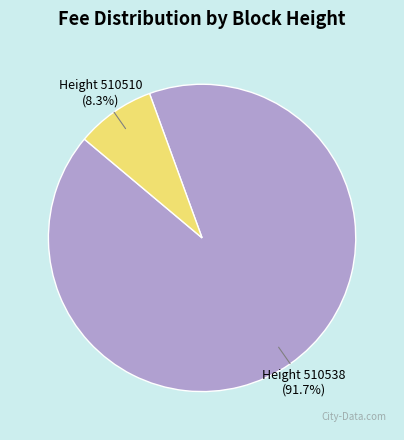

Does Height 510510 (8.3%) account for over 50% of the chart?

No